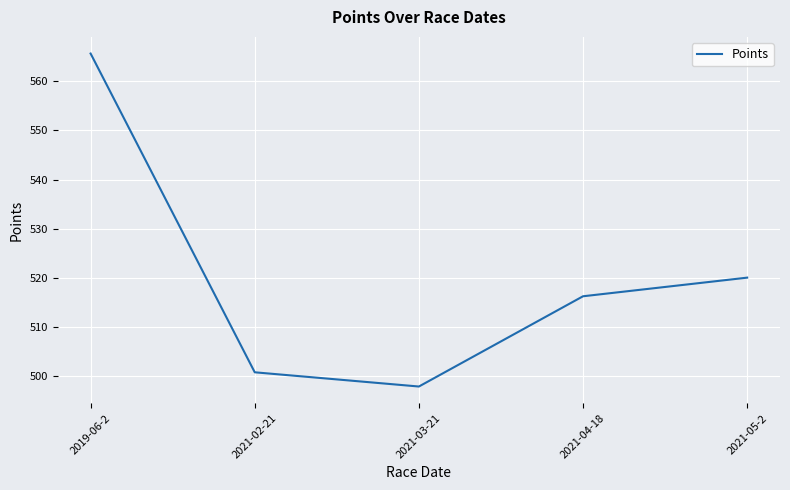

How many values exceed 516?

3